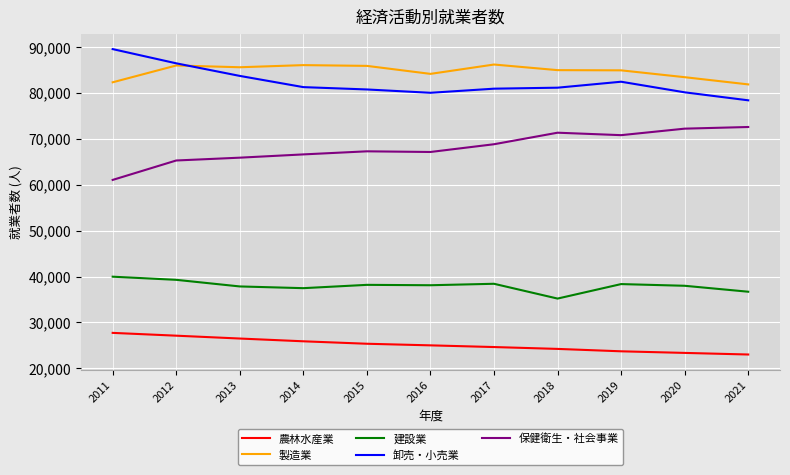

Is it true that 卸売・小売業 equals 78389 at 2021?

True